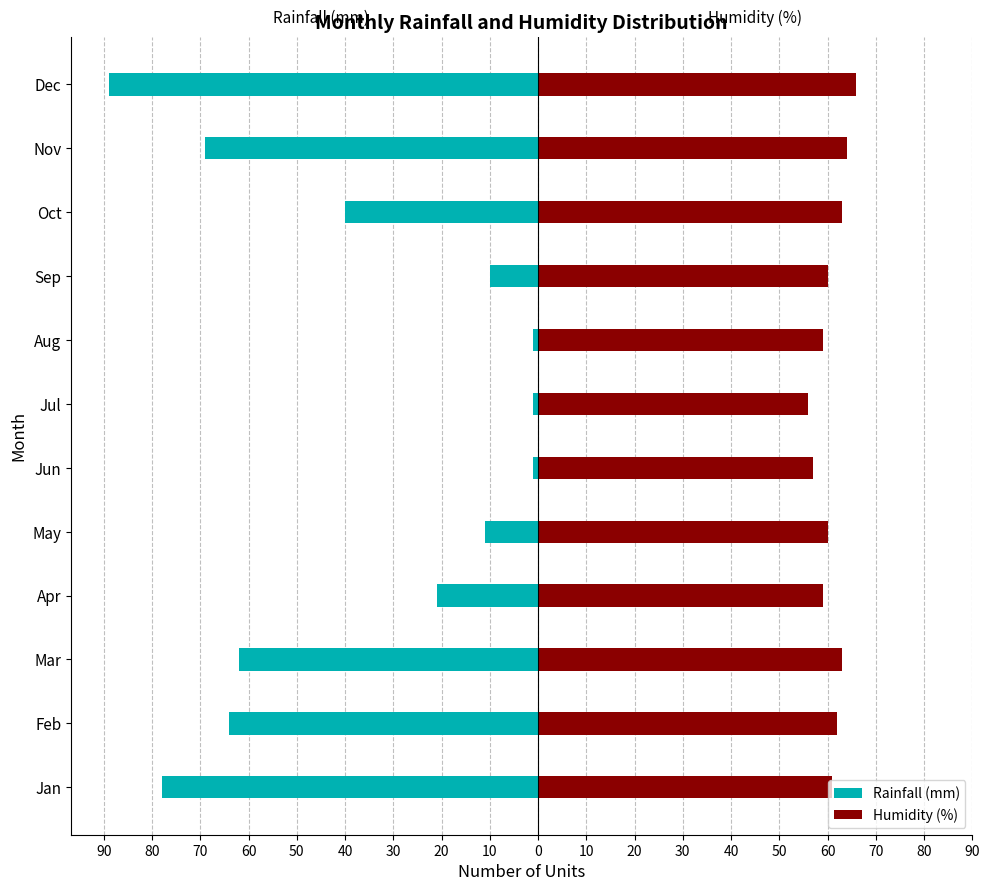

What are all the series names shown in the legend?

Rainfall (mm), Humidity (%)